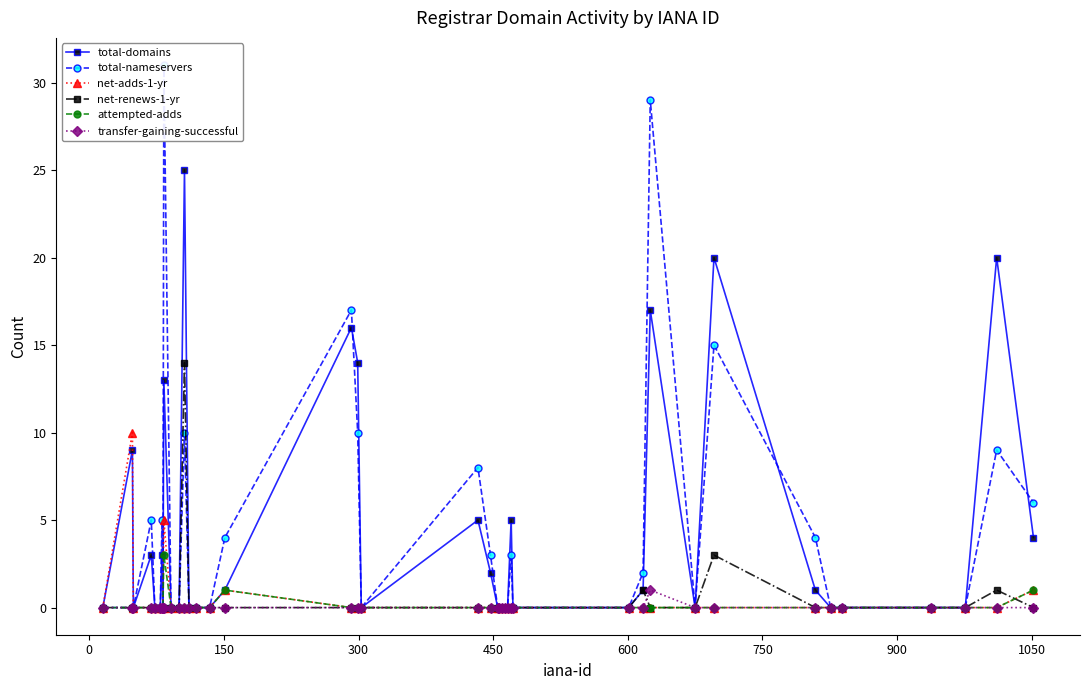

True or false: net-adds-1-yr has more than 2 interior local peaks.

True